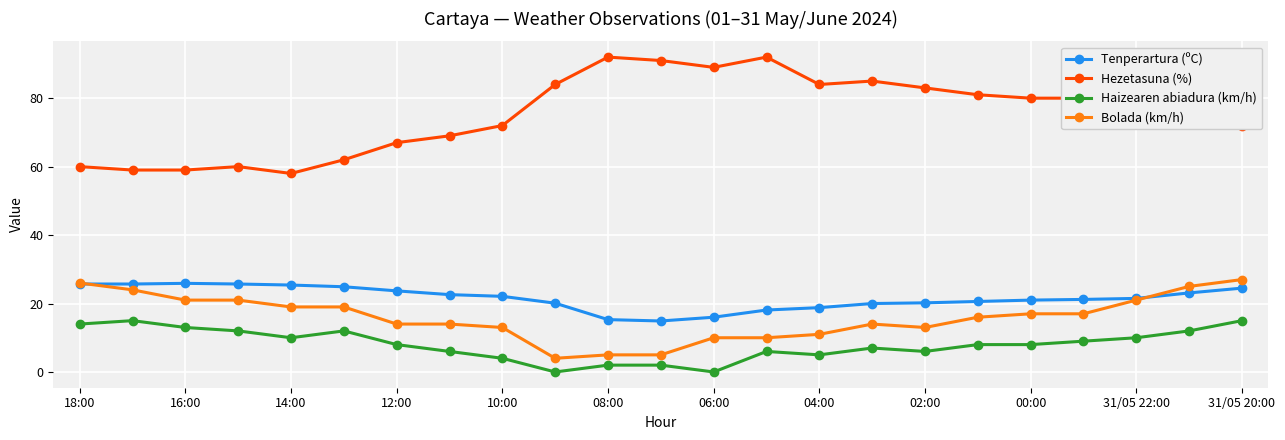

True or false: Hezetasuna (%) and Bolada (km/h) cross at least once.

False